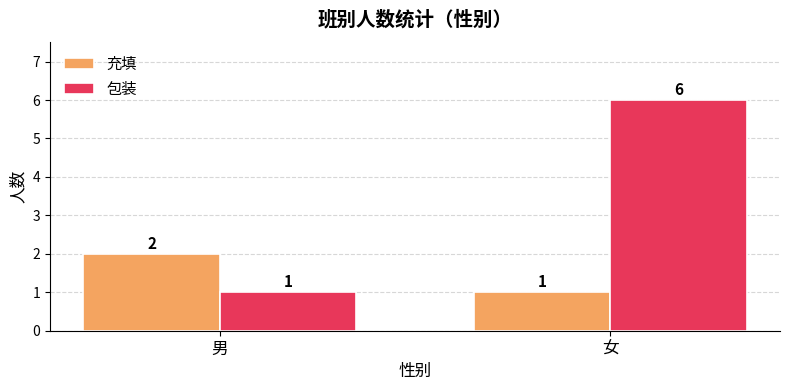

Reading left to right, transcribe all the data shown in this chart.

充填: 2	1
包装: 1	6